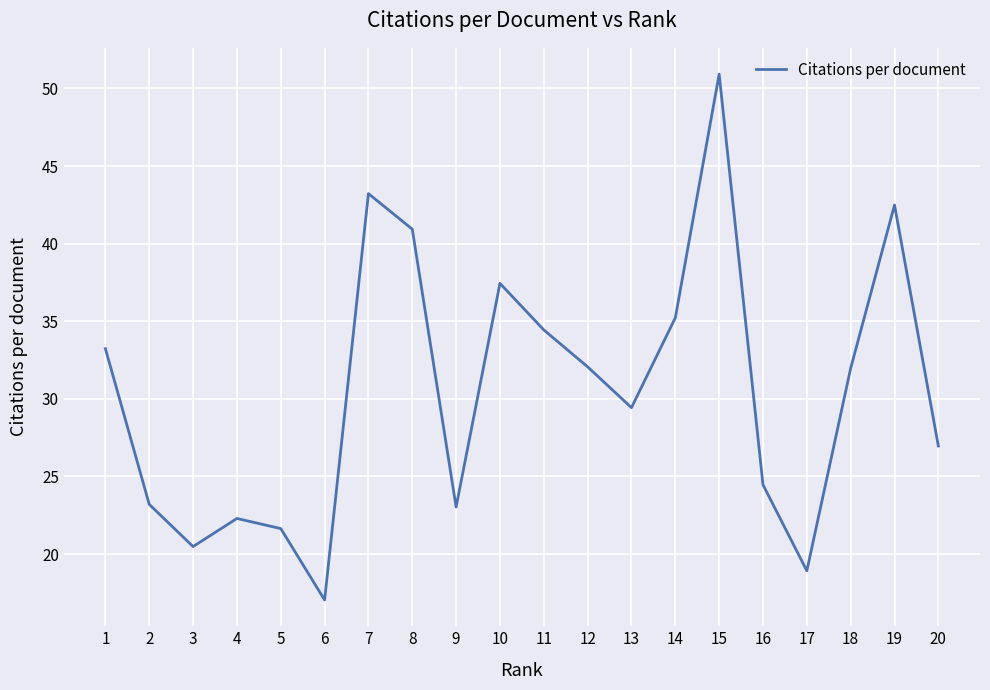

What is the maximum value shown in the chart?

50.9